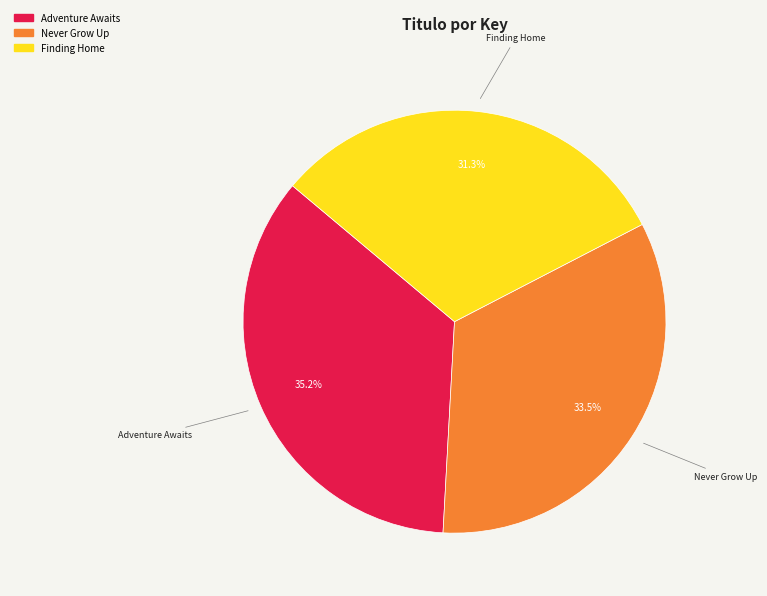

Which slice is the largest?

Adventure Awaits